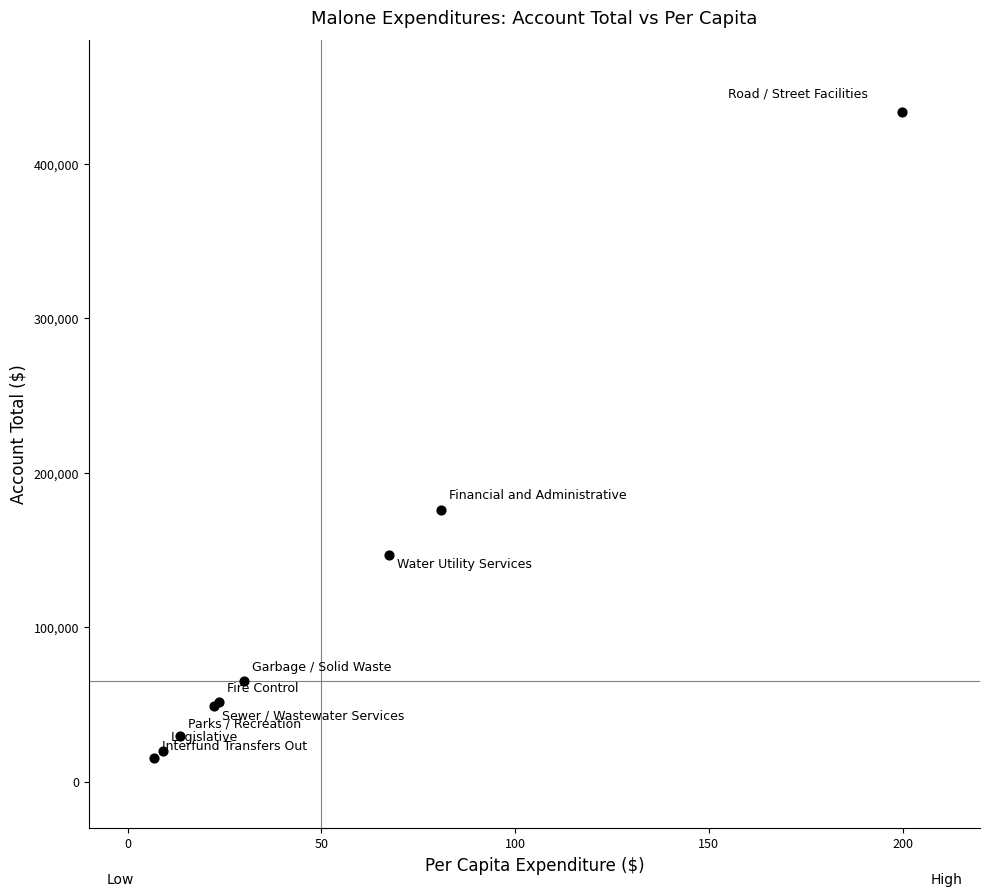

What Y value in the scatter plot is closest to 224249?

175521